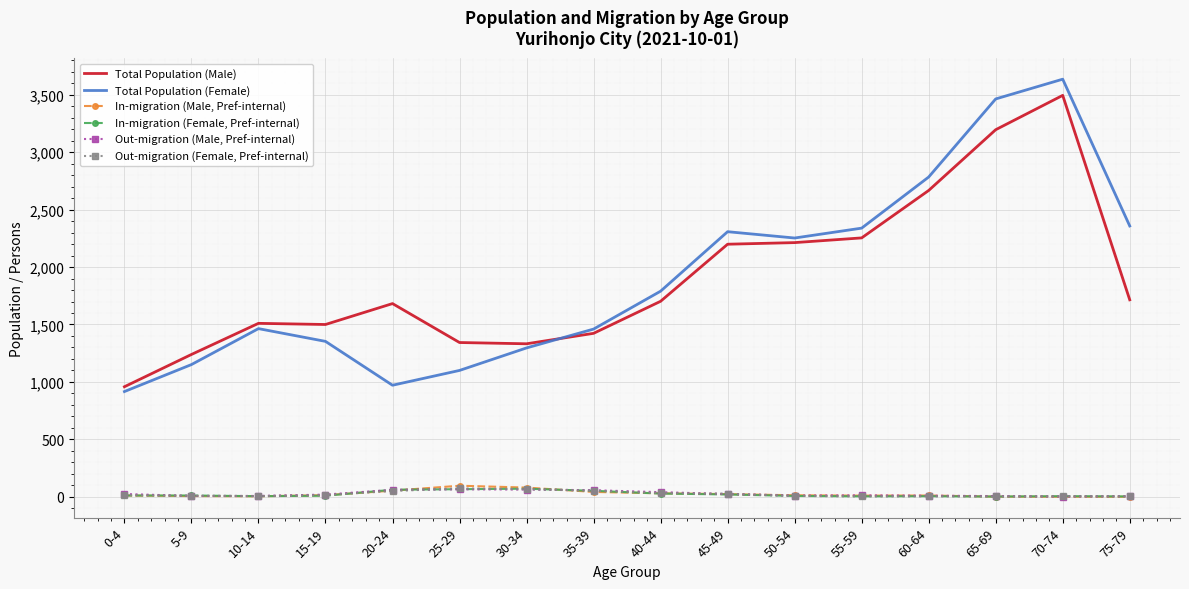

Which category has the highest value in the Total Population (Male) series?

70-74